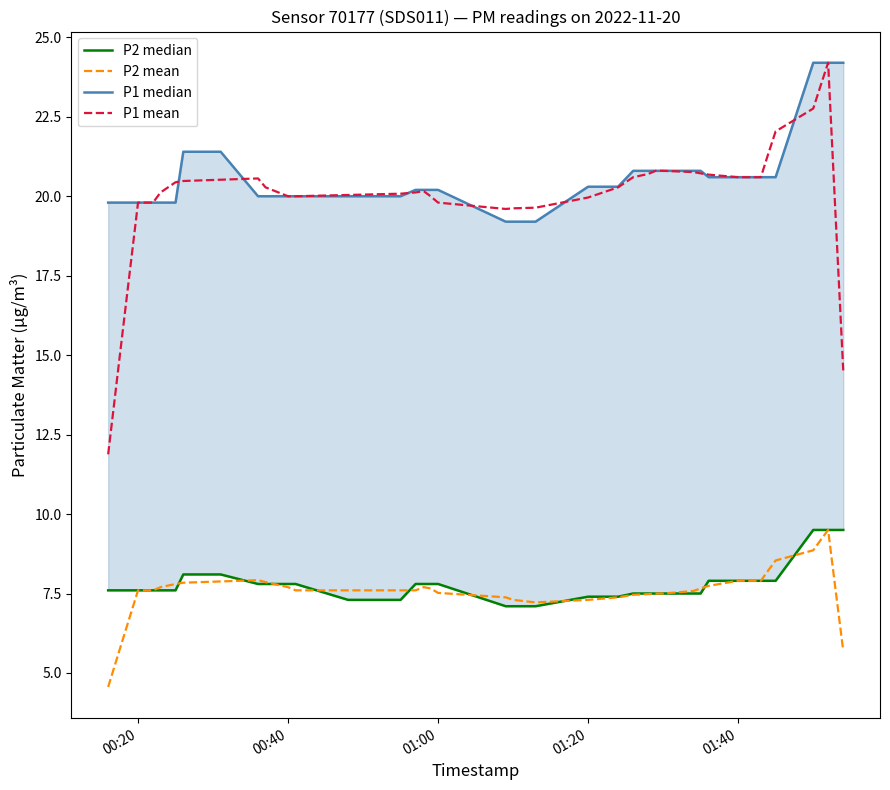

Which series has the largest total across all categories?

P1 median